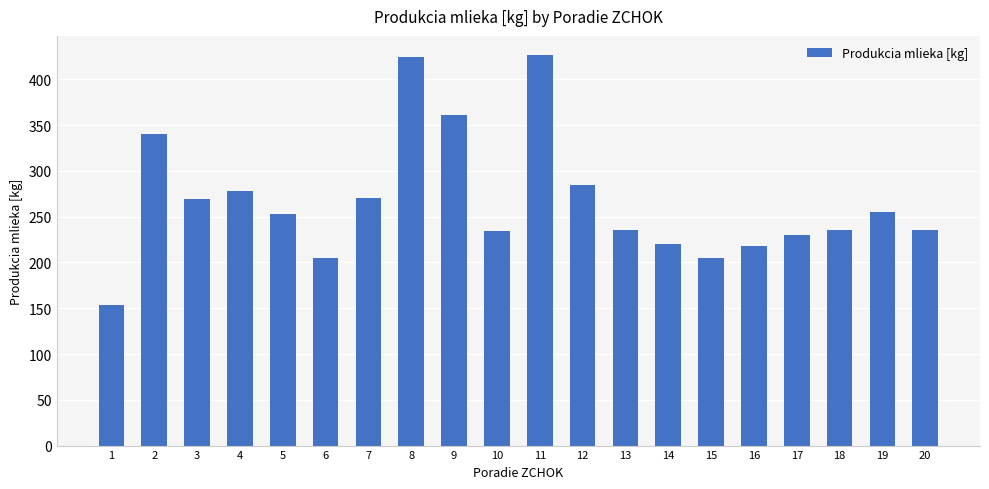

What is the average value?

266.7